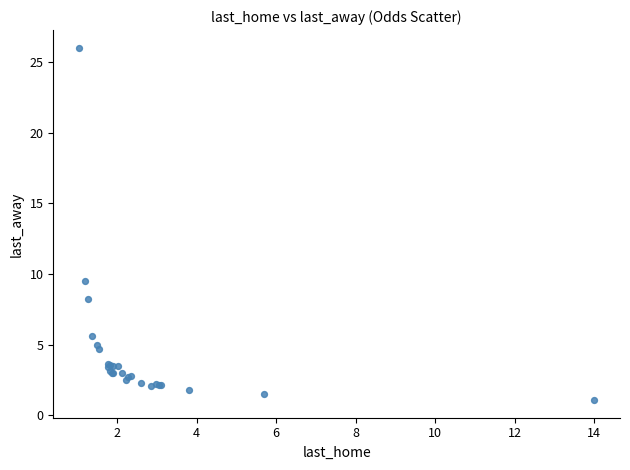

What Y value in the scatter plot is closest to 13?

9.5